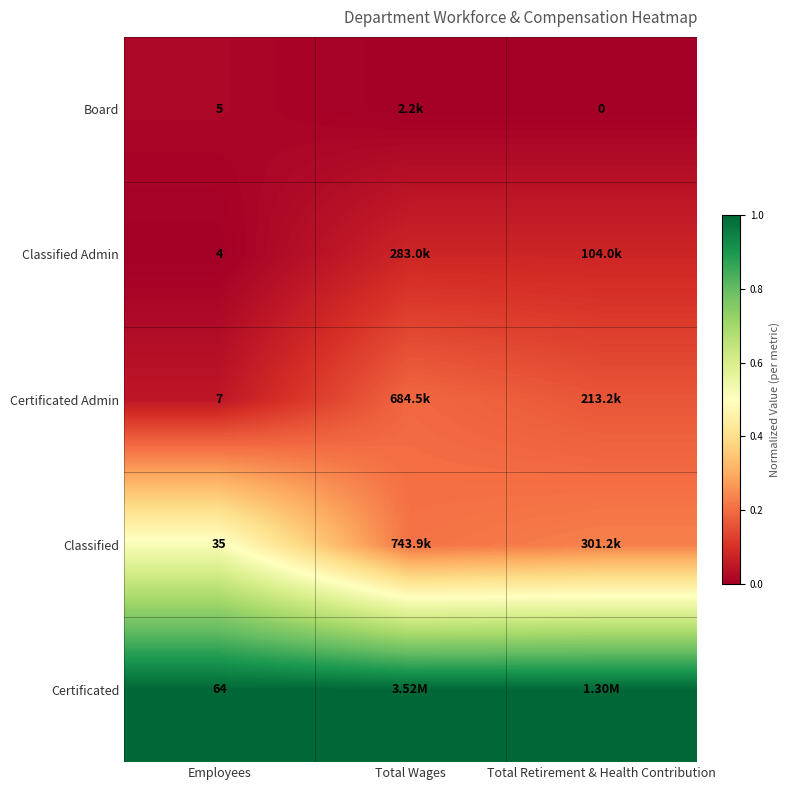

Which has a higher value, Total Wages or Employees?

Total Wages